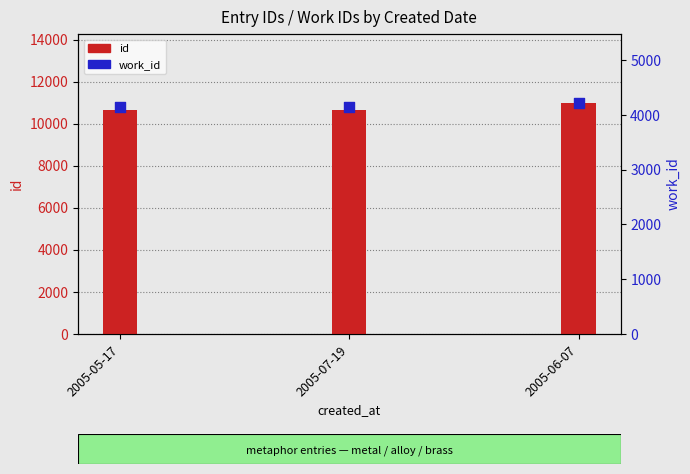

Which series has the widest spread of Y values?

id